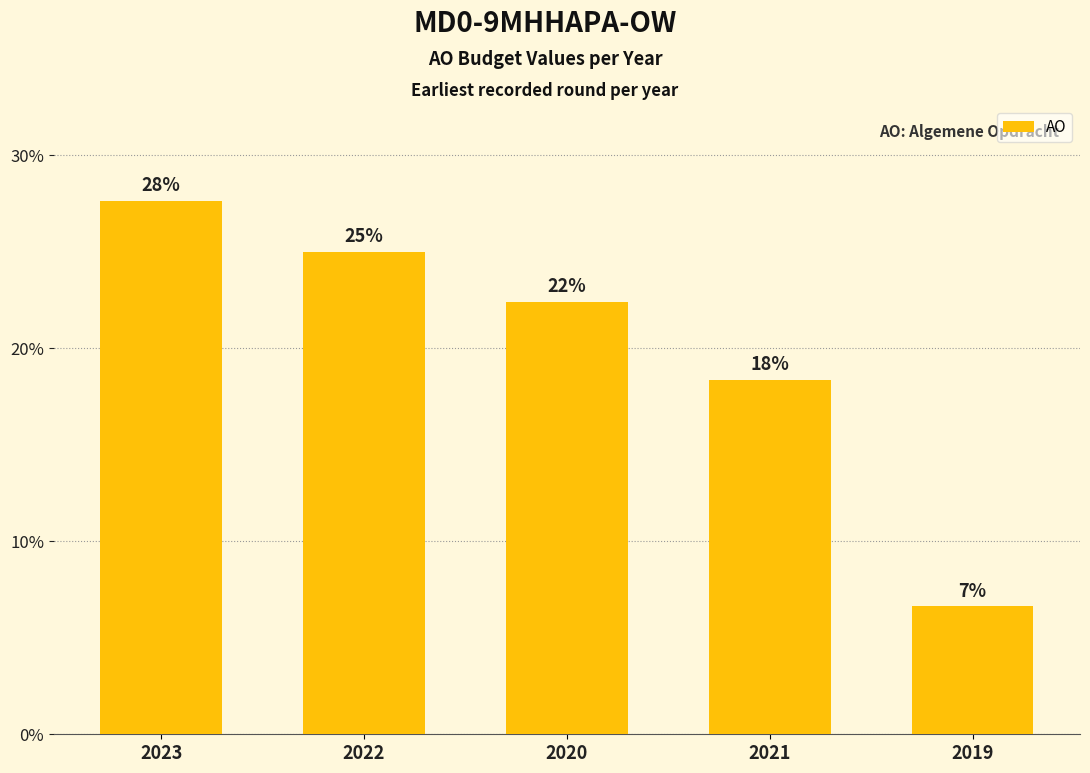

List the labels in order of value, largest first.

2023, 2022, 2020, 2021, 2019